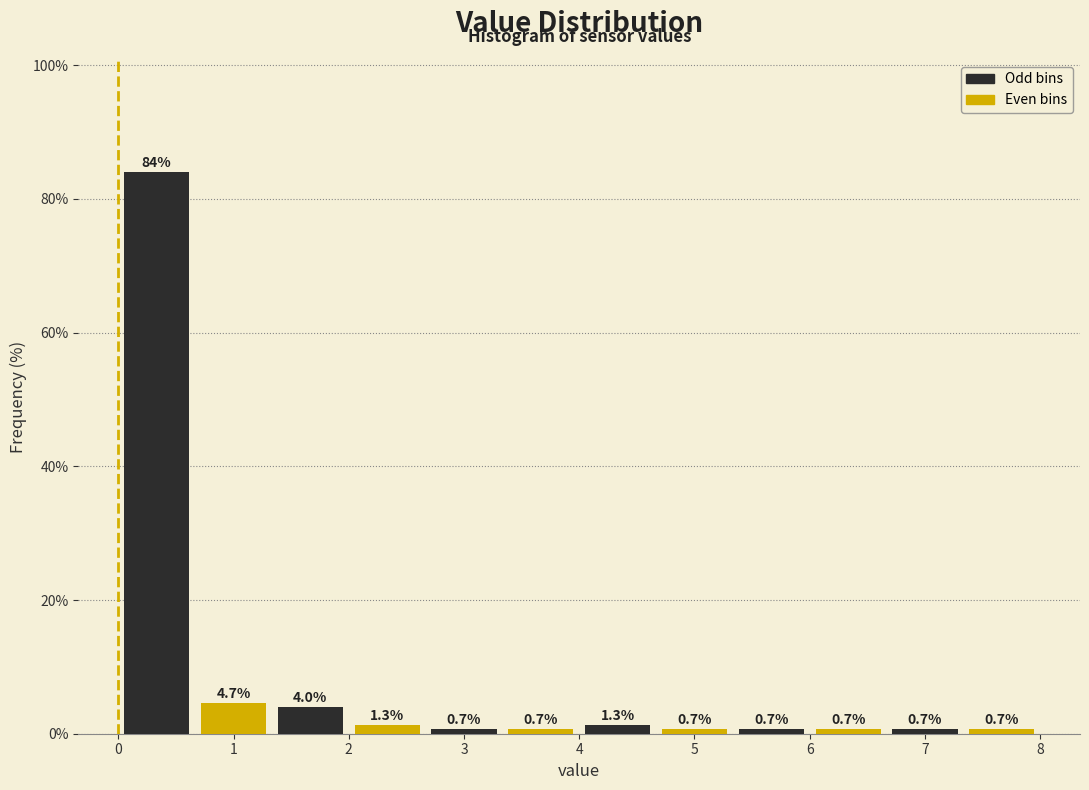

What is the height of the bar covering 4.0 to 4.7 on the x-axis? The bar edges are not printed on the chart, so give them approximately, as read against the axis.

1.3